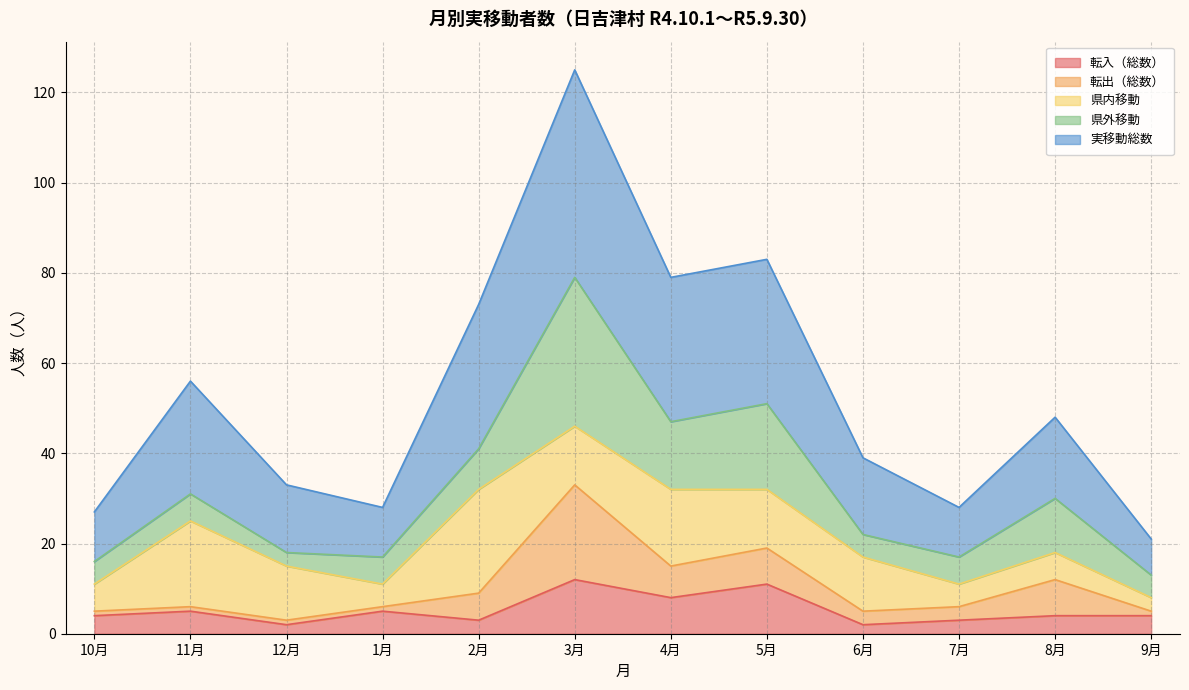

In 県外移動, how many points are higher than both neighbors (excluding endpoints)?

4